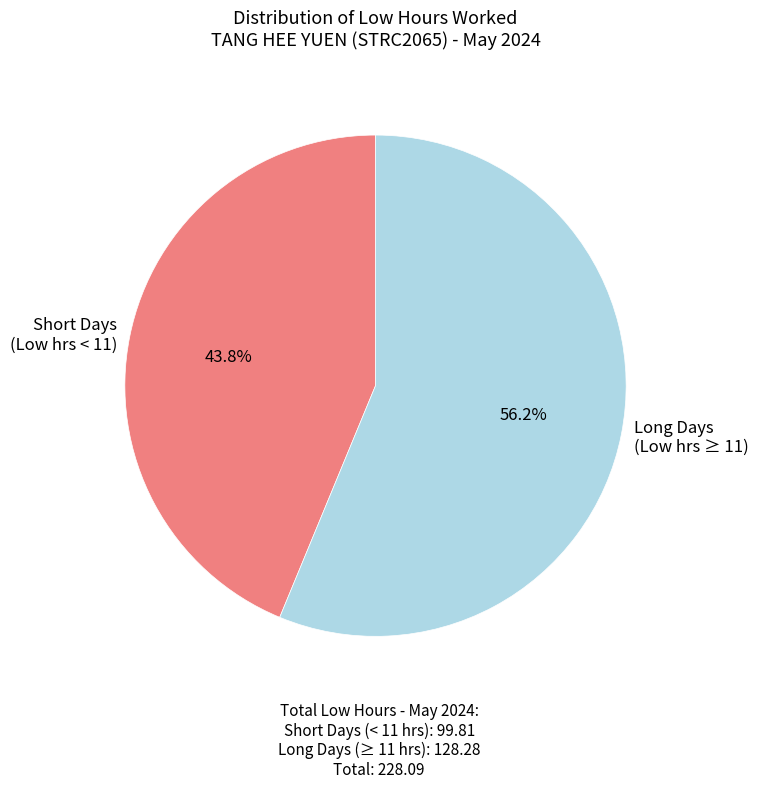

What is the total percentage of Short Days (Low hrs < 11) and Long Days (Low hrs ≥ 11)?

100.0%